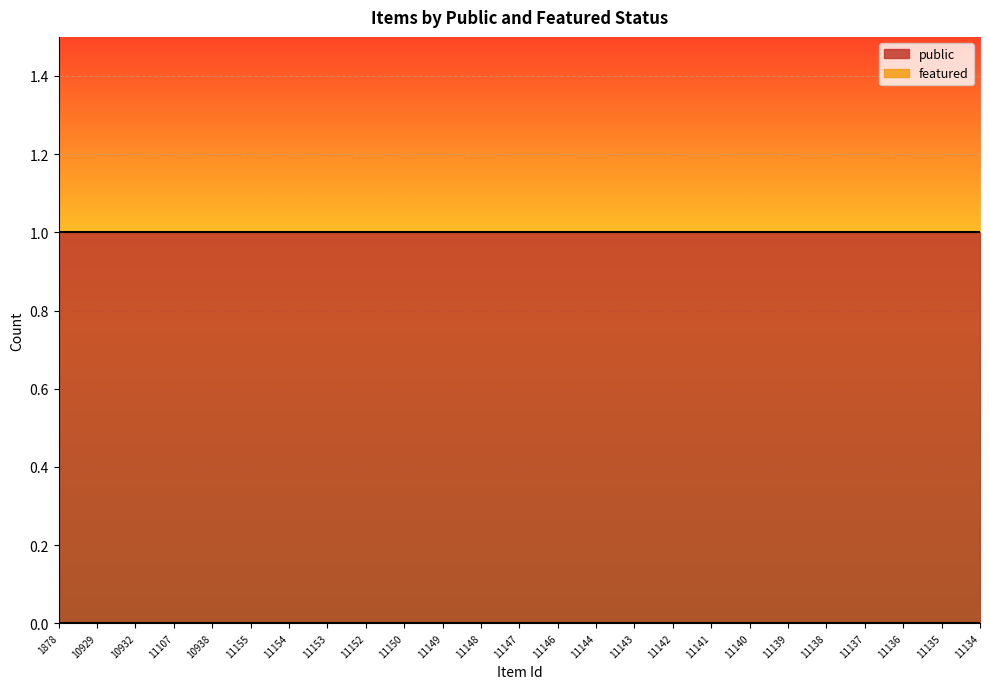

True or false: public and featured cross at least once.

False